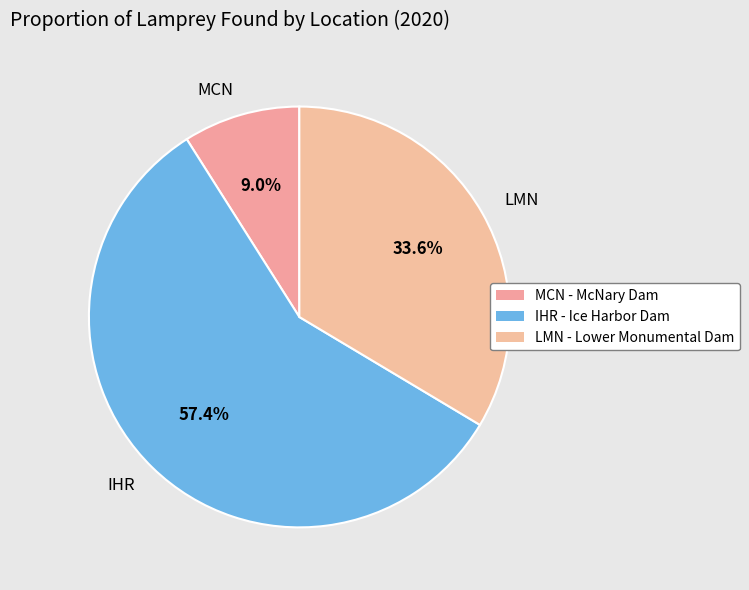

The IHR slice represents 57% of the pie. True or false?

True